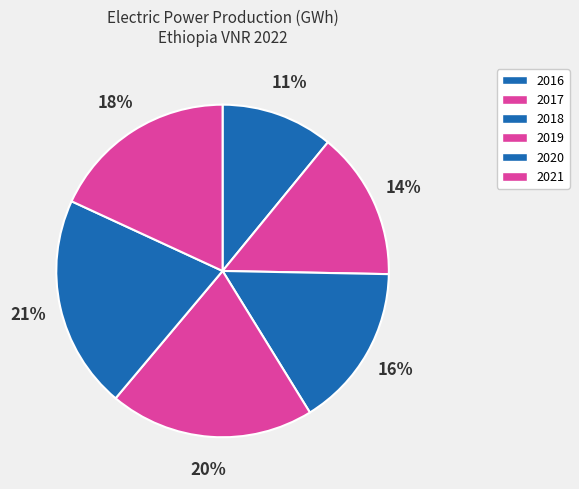

Does 2019 account for over 50% of the chart?

No